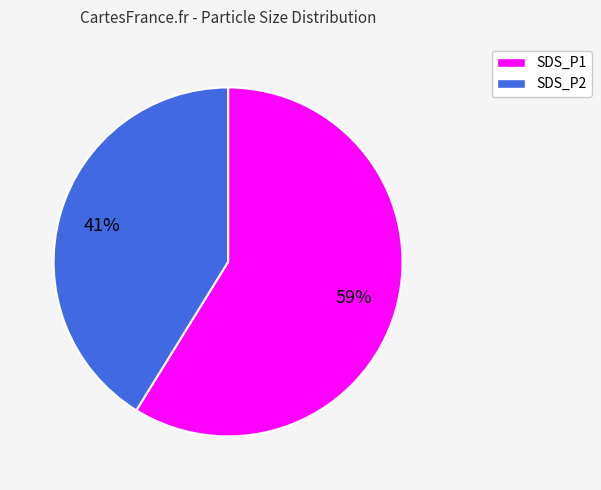

Do SDS_P1 and SDS_P2 together represent more than half of the pie?

Yes